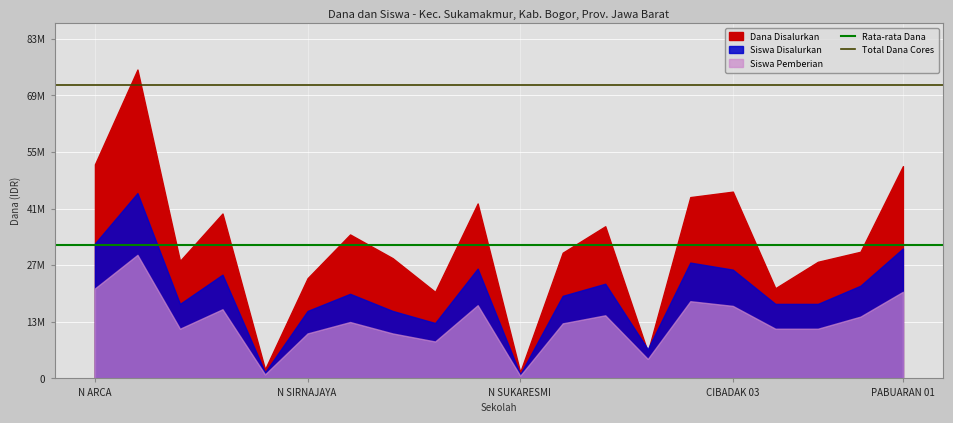

Is the value of Rata-rata Dana at N SIRNAJAYA  greater than the value of Total Dana Cores at N ARCA?

No